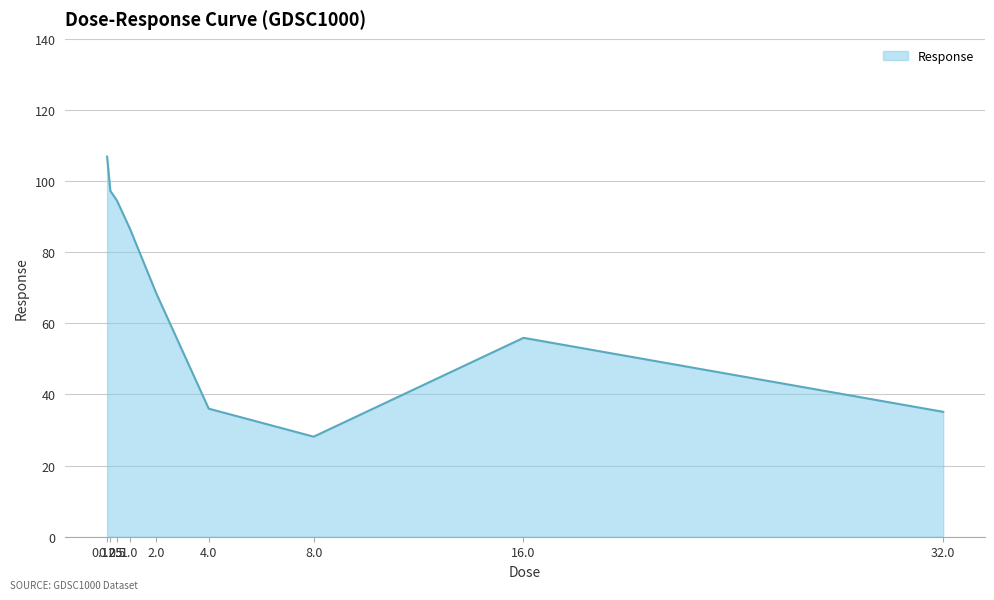

What is the sum of all values?

608.8